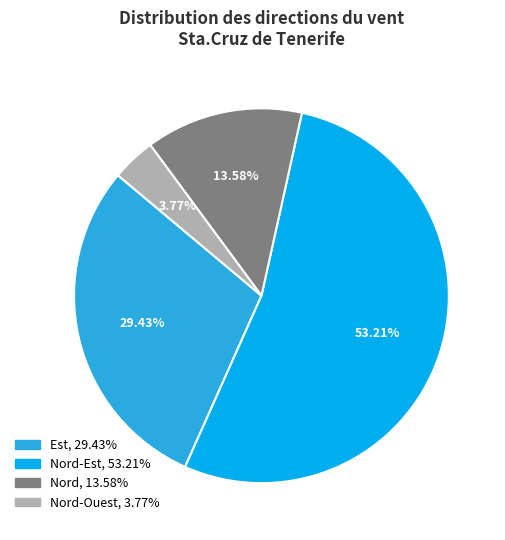

Is there any slice that represents more than half of the pie?

Yes